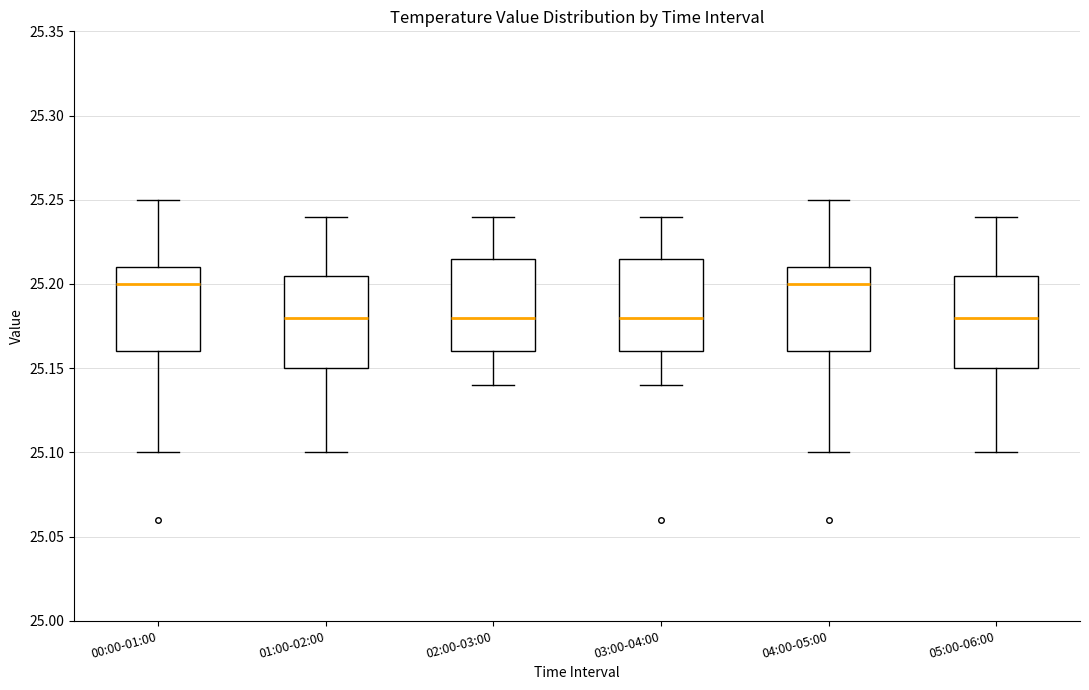

Where does the median line of the box for 02:00-03:00 sit on the y-axis? The values are not printed on the chart, so give them approximately, as read against the axis.

25.180